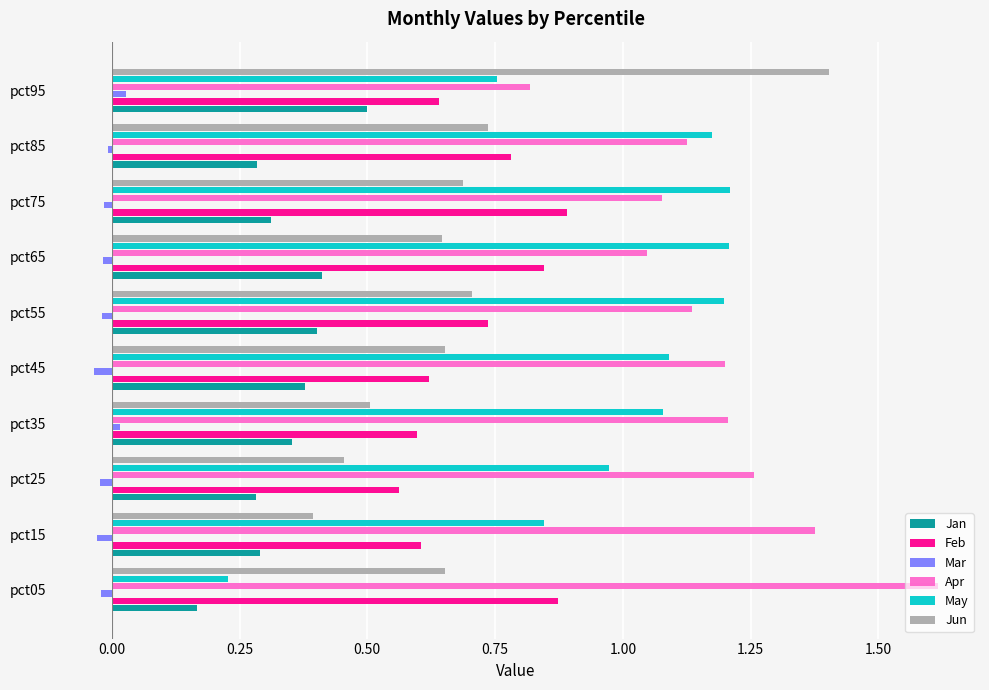

Is the value of Feb at pct75 greater than the value of Mar at pct85?

Yes